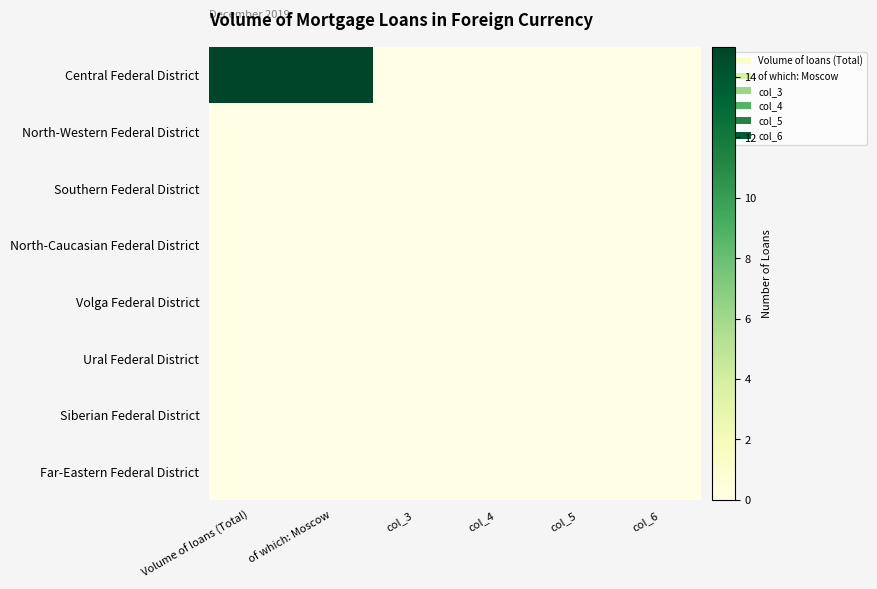

Reading left to right, extract all data points from this chart.

Volume of loans (Total): 15	0	0	0	0	0	0	0
of which: Moscow: 15	0	0	0	0	0	0	0
col_3: 0	0	0	0	0	0	0	0
col_4: 0	0	0	0	0	0	0	0
col_5: 0	0	0	0	0	0	0	0
col_6: 0	0	0	0	0	0	0	0